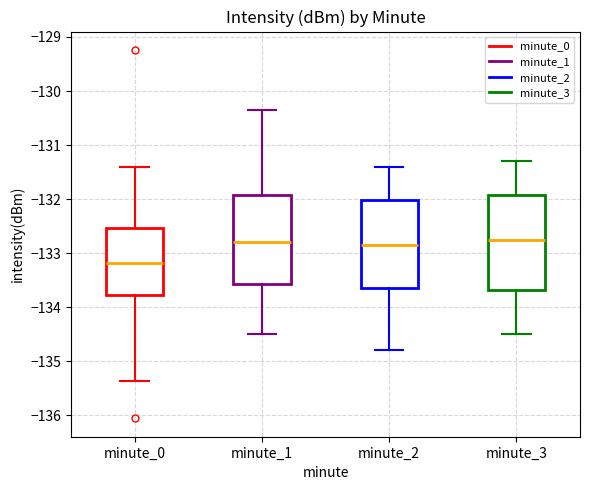

Which box is the tallest, from its lower edge to its upper edge?

minute_3